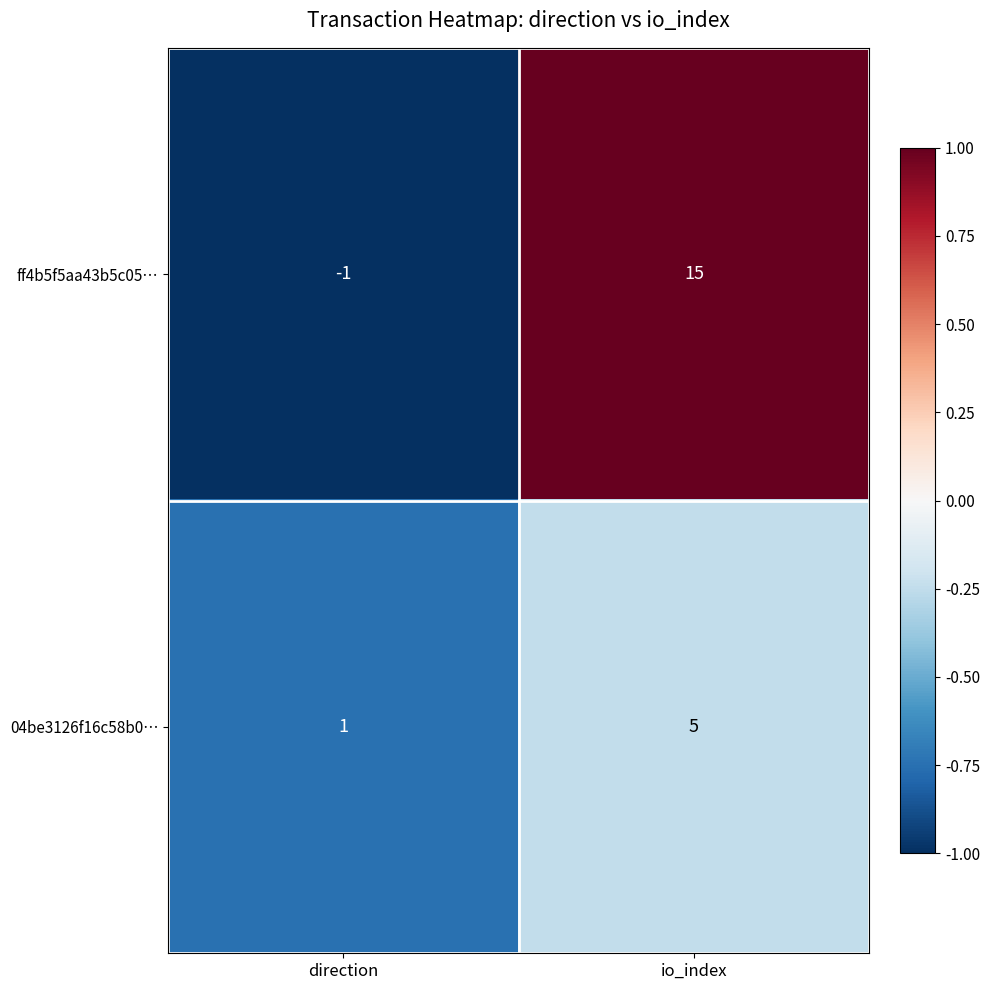

What is the approximate value of ff4b5f5aa43b5c05… at io_index, to the nearest 10?

20